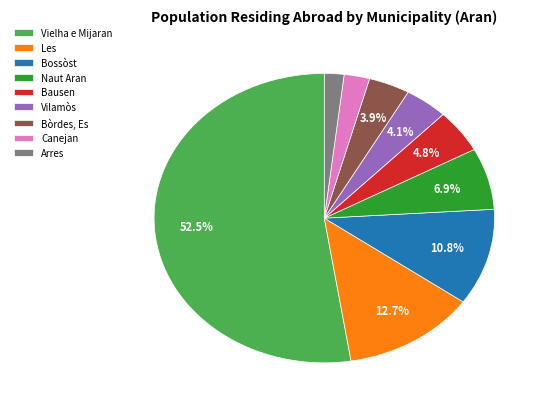

Do Vielha e Mijaran and Vilamòs together represent more than half of the pie?

Yes